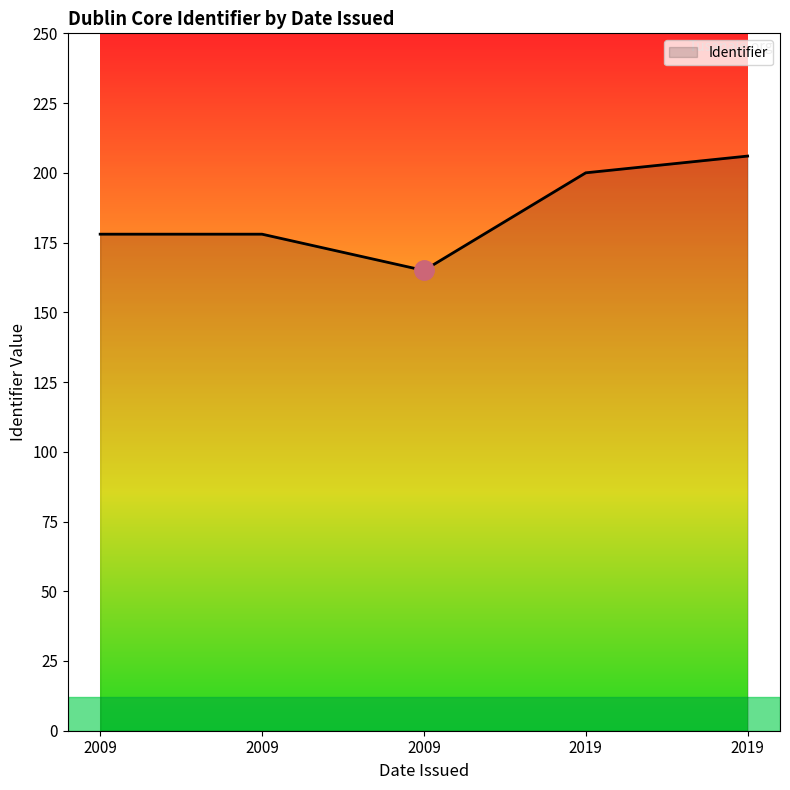

How many categories are shown in the chart?

5